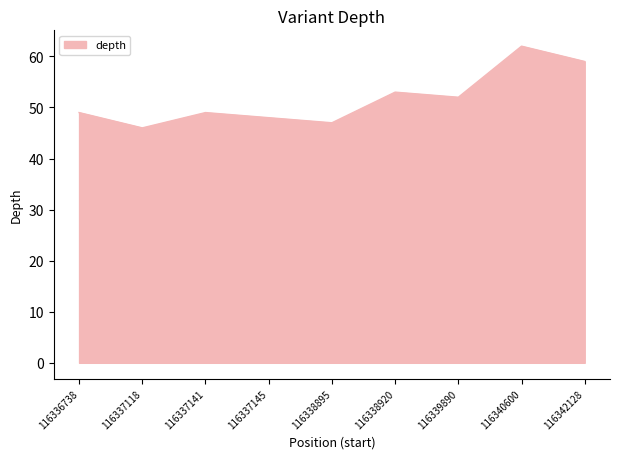

Read the value at 116338895.

47